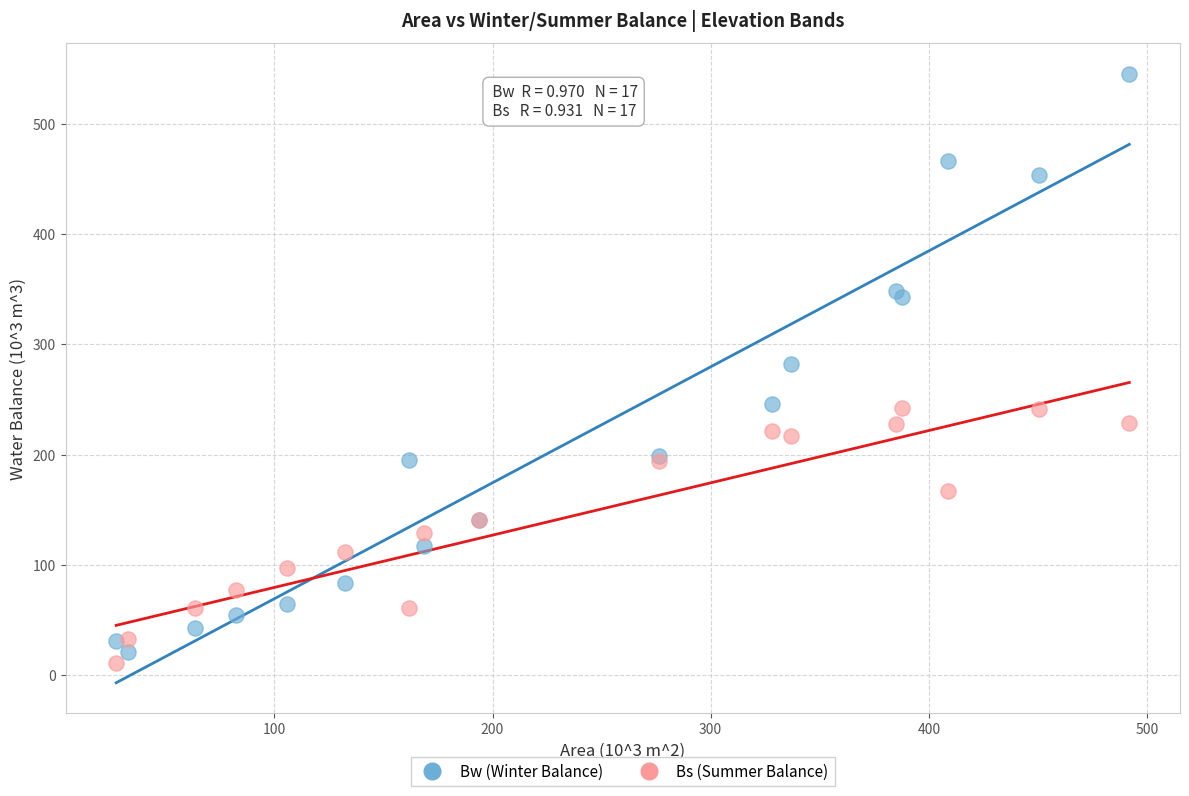

Which series contains the highest Y value?

Bw (Winter Balance)